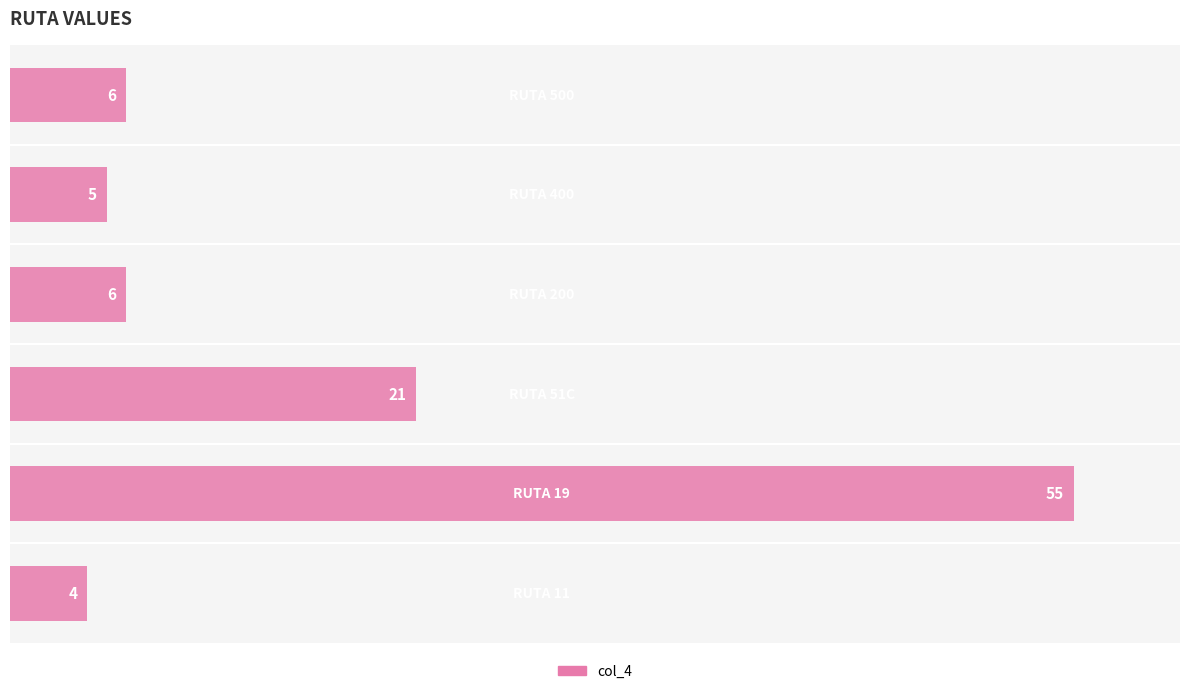

Reading bottom to top, extract all data points from this chart.

4	55	21	6	5	6